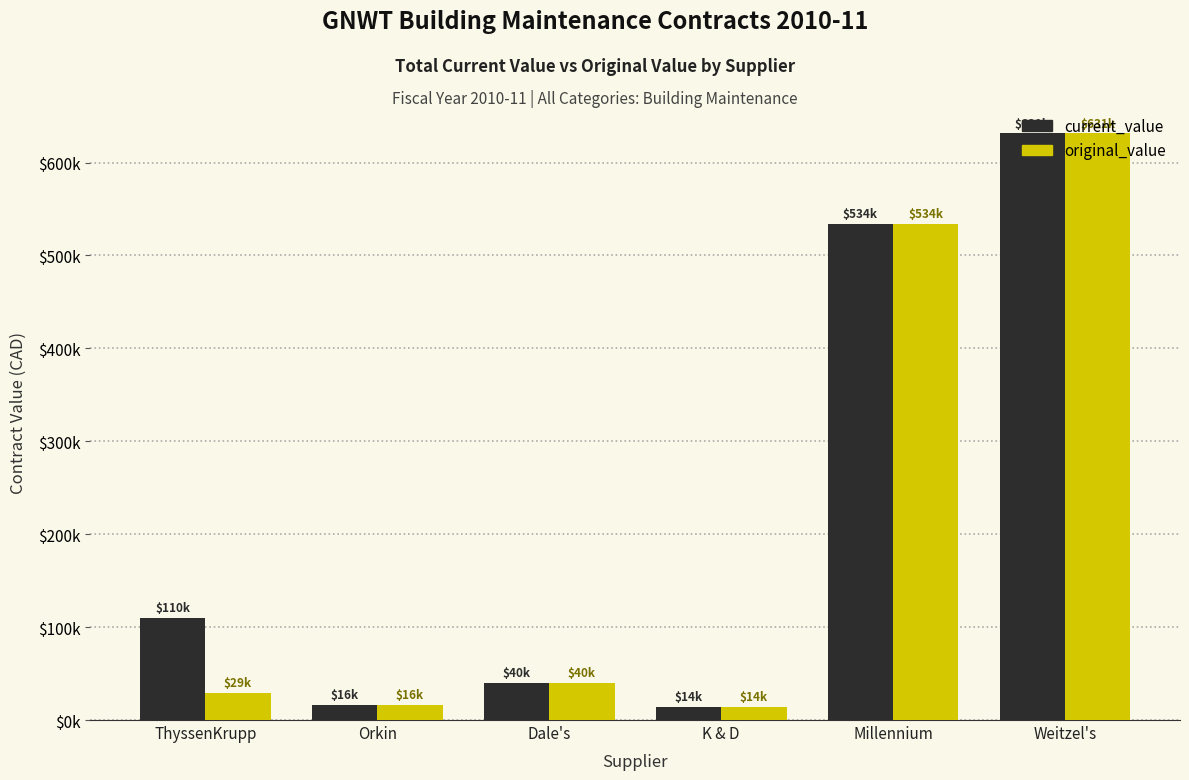

Does the chart contain any negative values?

No